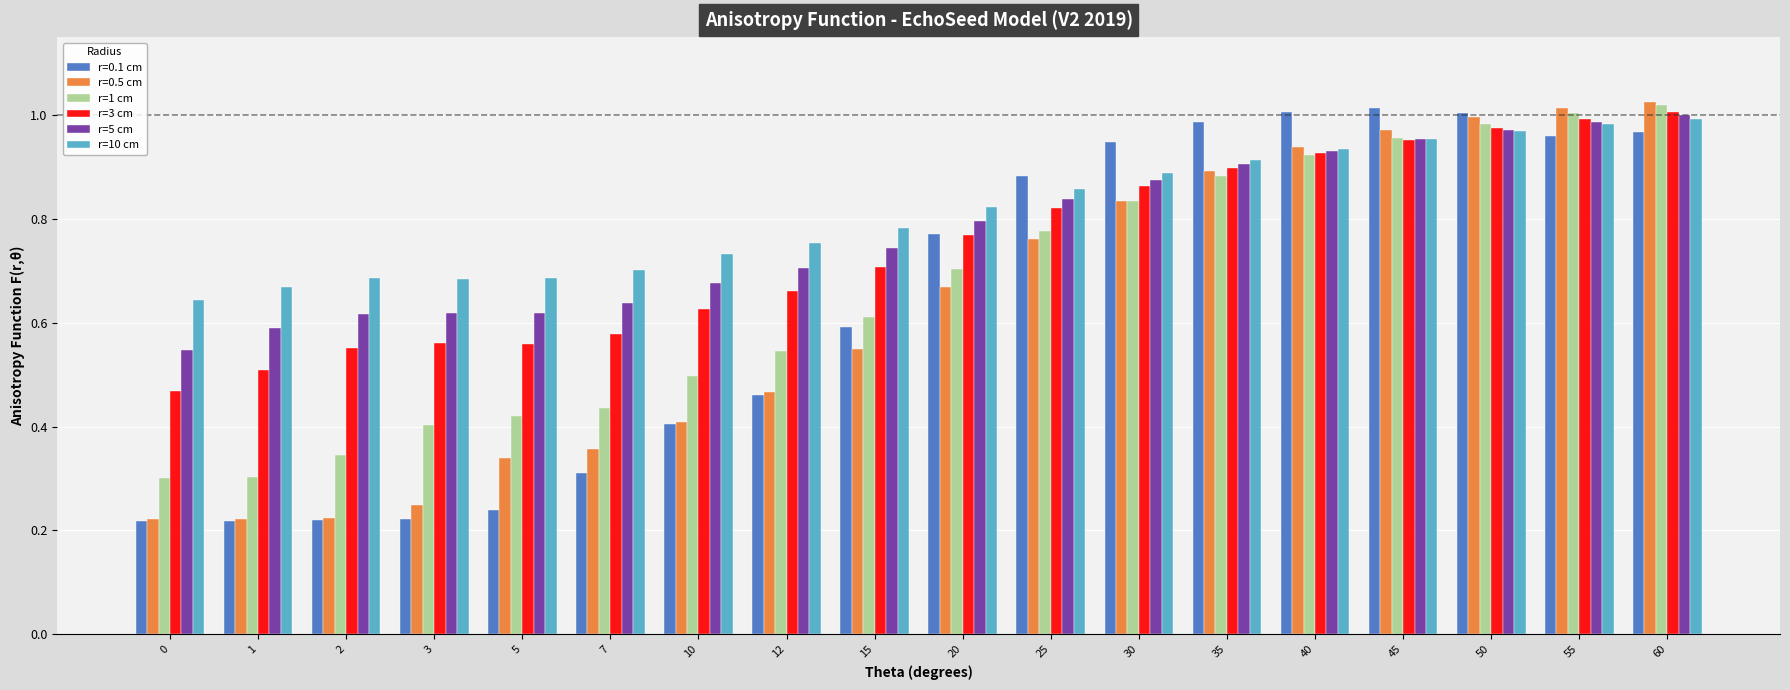

Between 10 and 25, which series saw the biggest shift?

r=0.1 cm